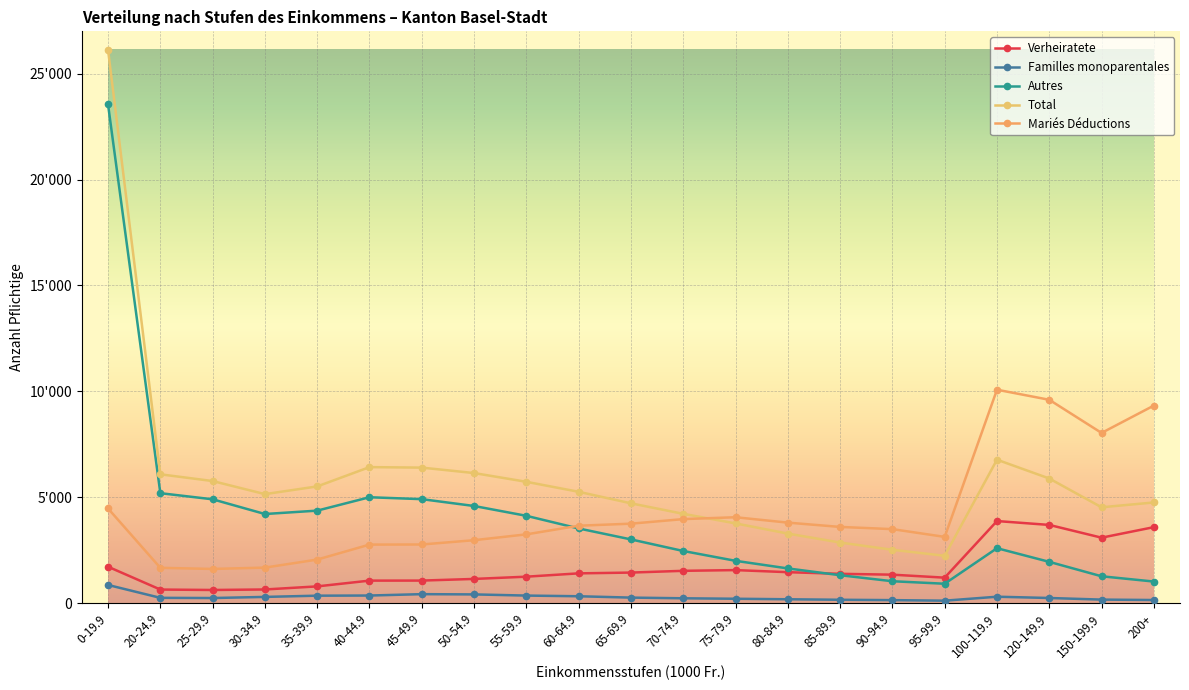

Does the chart have visible grid lines?

Yes